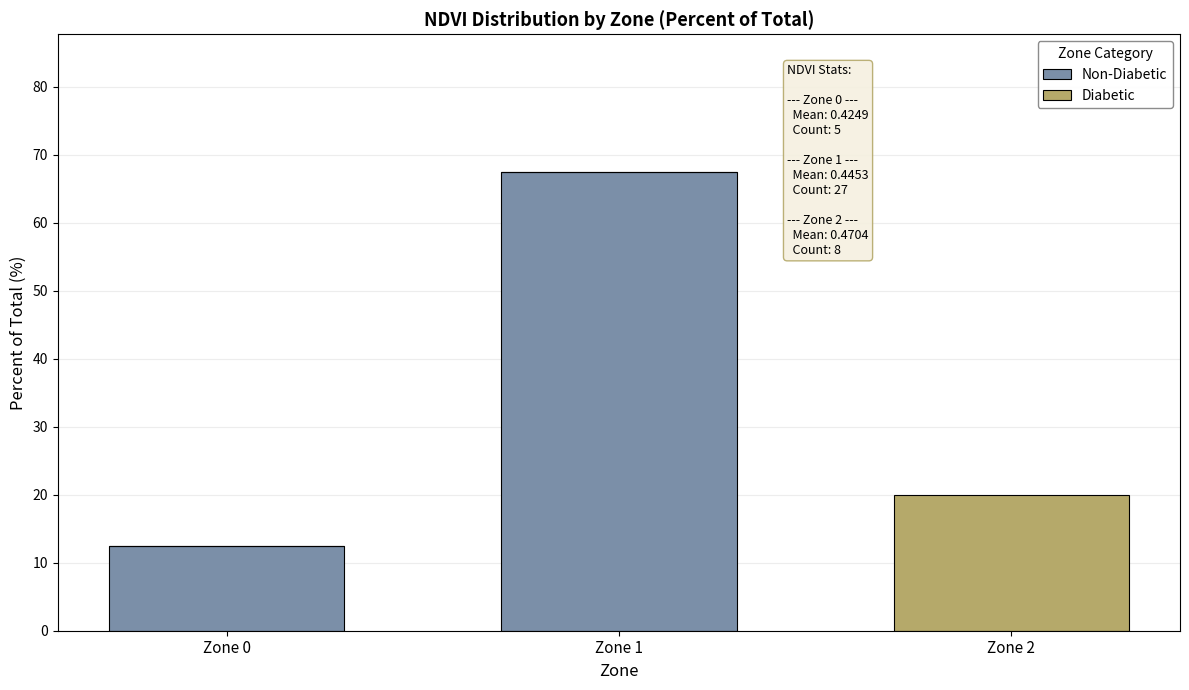

At which category is the sum across all series the highest?

Zone 1